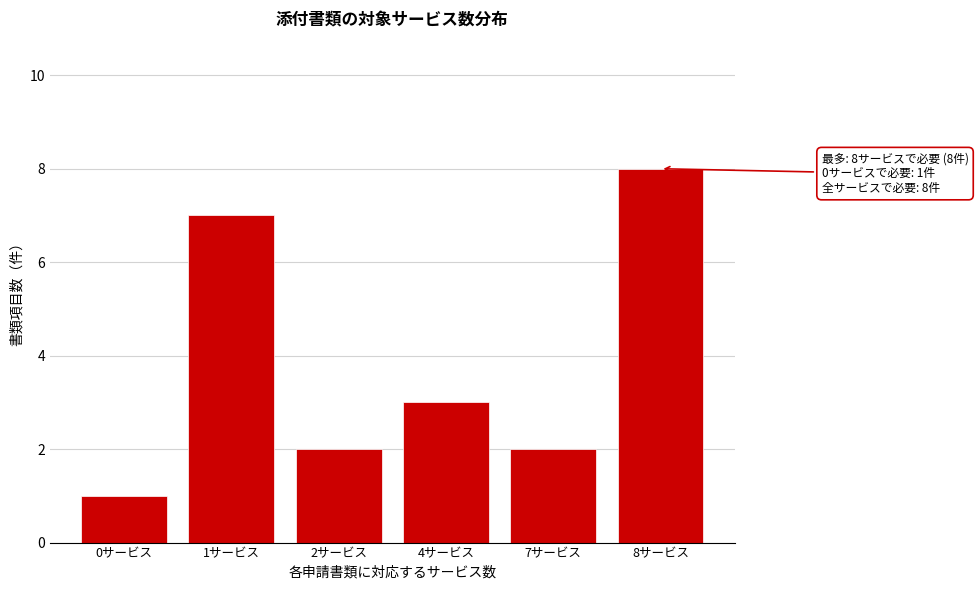

Reading left to right, transcribe all the data shown in this chart.

0サービス=1	1サービス=7	2サービス=2	4サービス=3	7サービス=2	8サービス=8